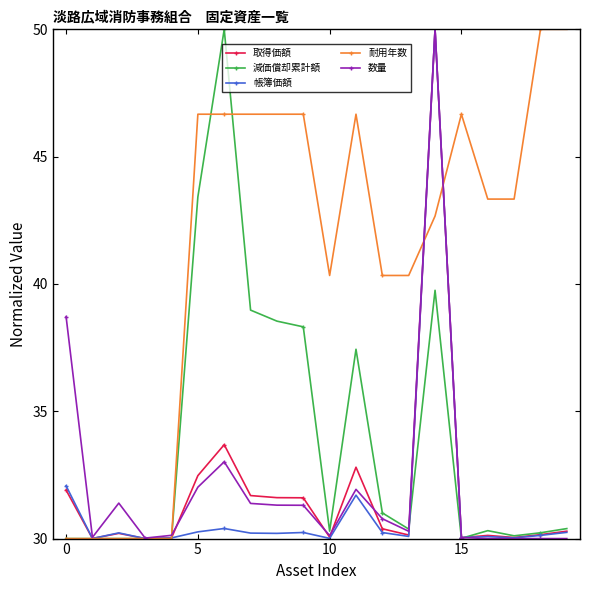

How many data points in 耐用年数 are less than 43?

9